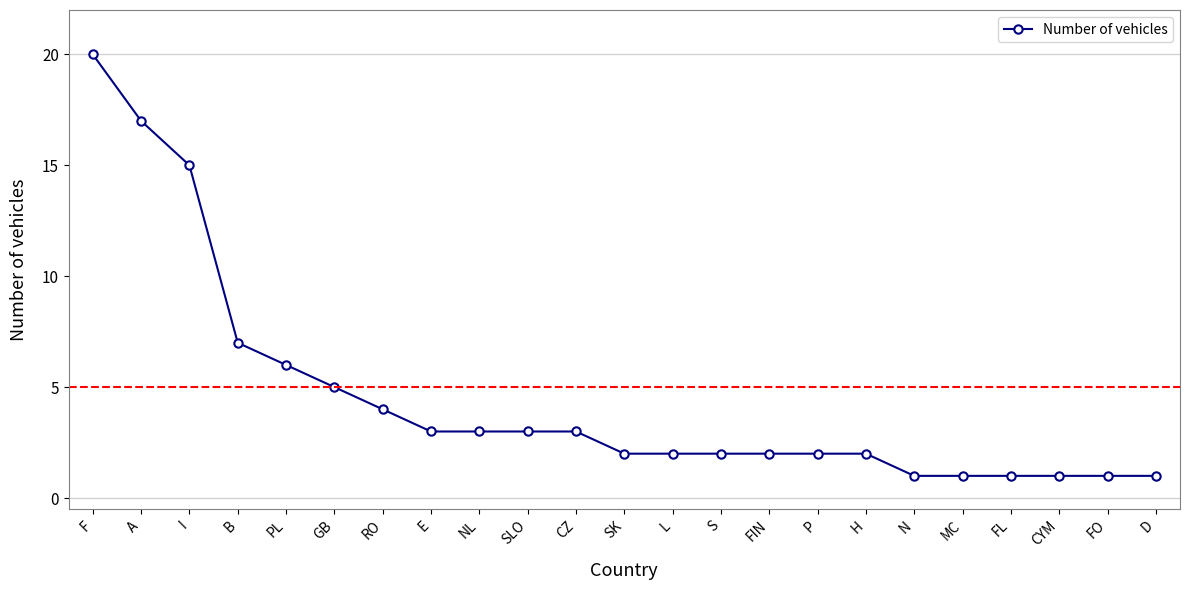

What value does the data have at GB?

5